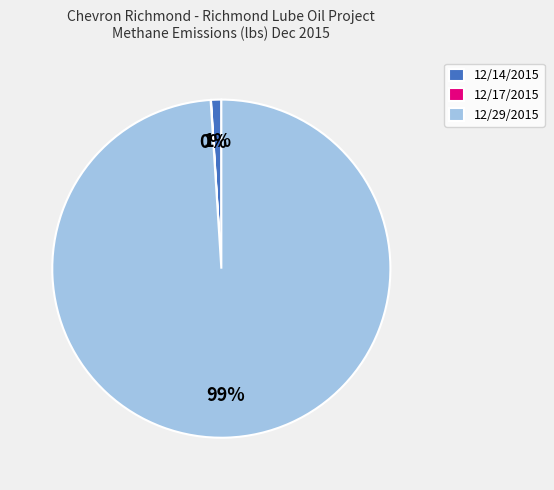

The 12/29/2015 slice represents 89% of the pie. True or false?

False